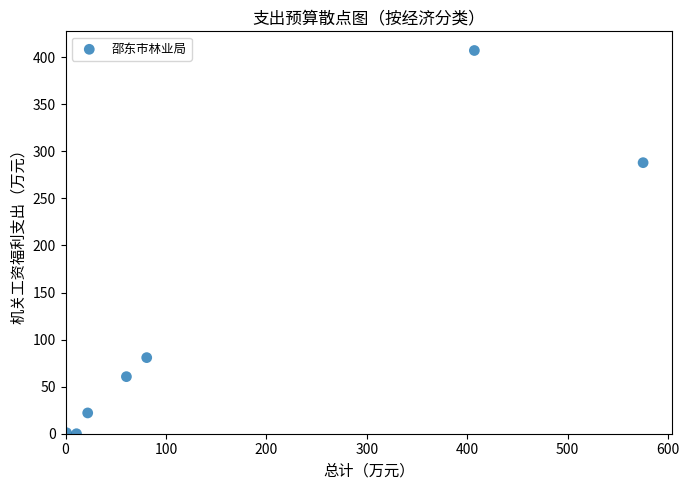

What is the range of X values (max minus min)?

574.2